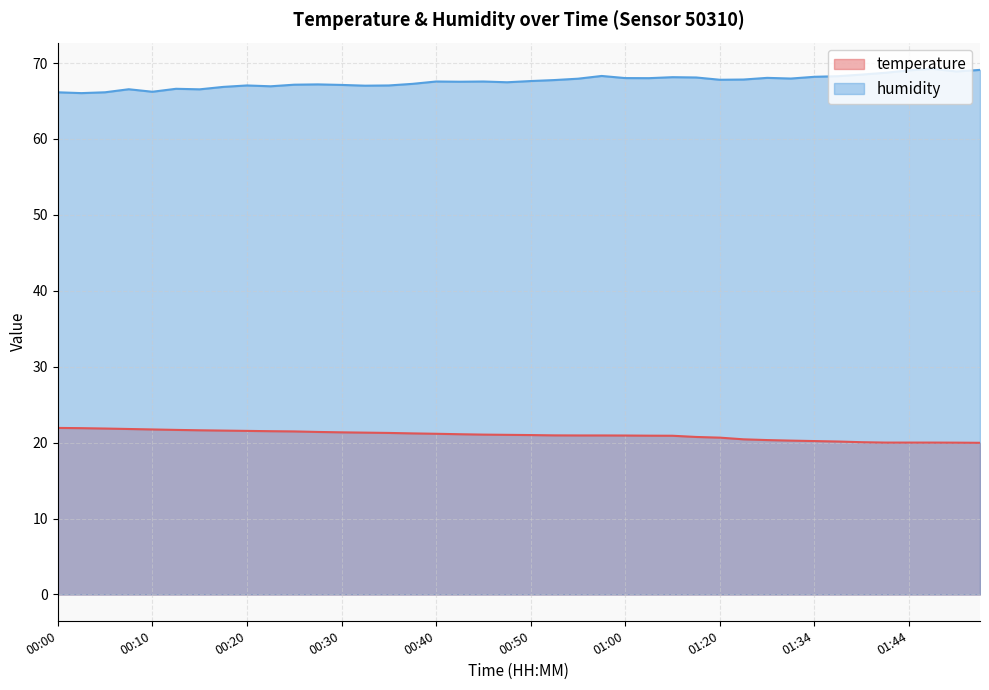

Is it true that humidity equals 41.1 at 01:36?

False